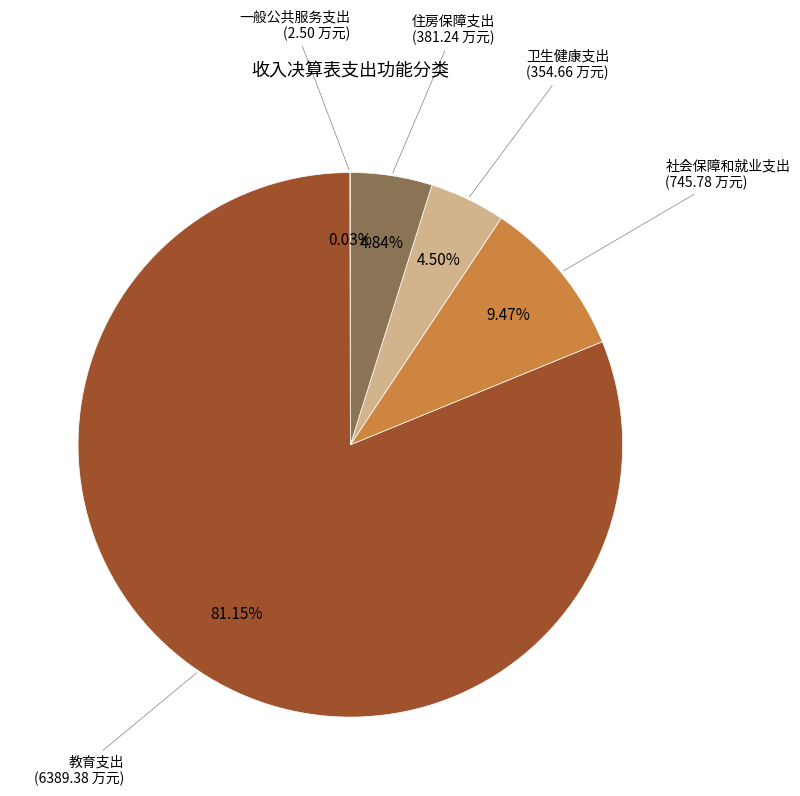

What is the ratio of the value at 卫生健康支出 to the value at 教育支出?

0.1